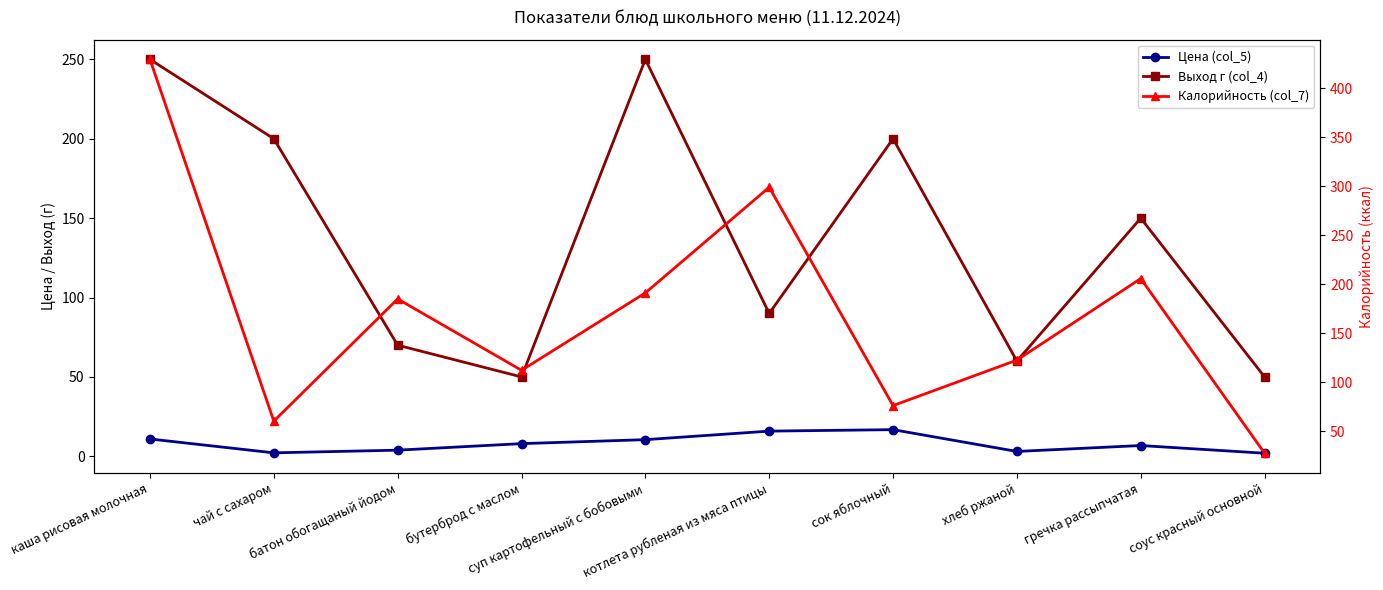

What is the average value of the Цена (col_5) series?

8.0